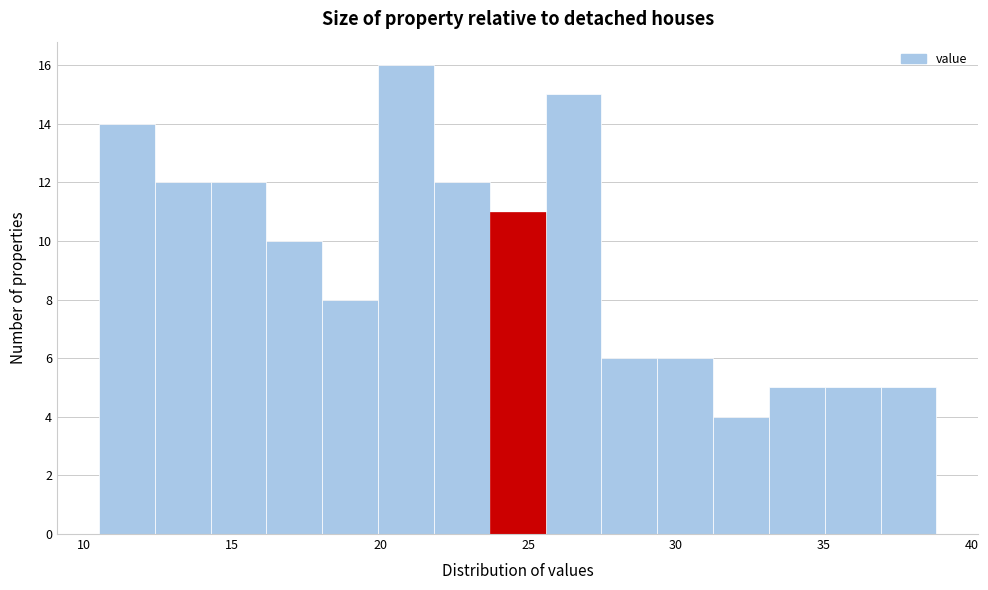

Around what value on the x-axis is the tallest bar? Give the approximate position of its centre, as read against the axis.

21.0